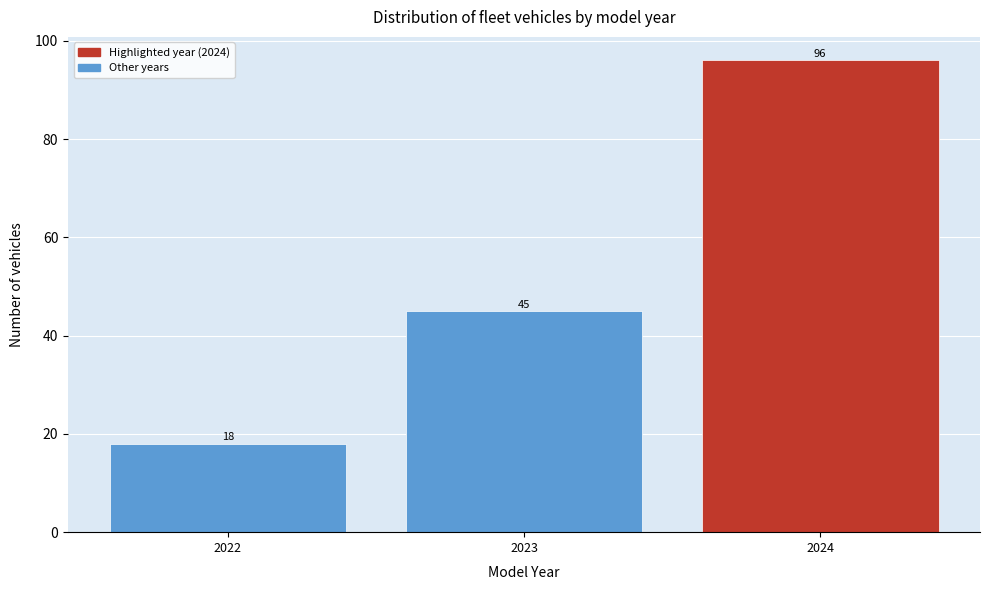

How tall is the bar that spans 2021.5 to 2022.5 on the x-axis?

18